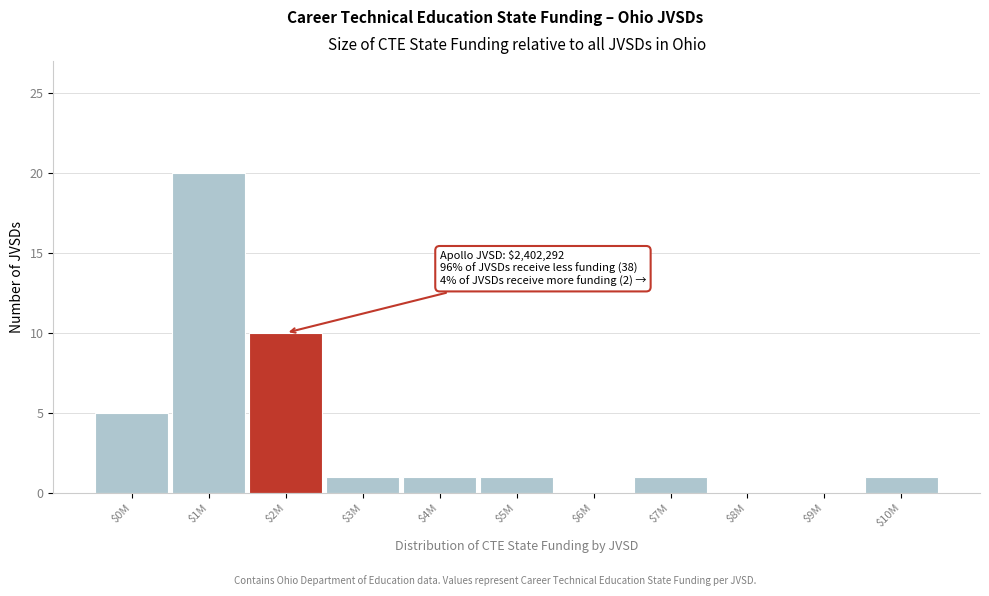

The chart shows a value of 0 at $9M. True or false?

True